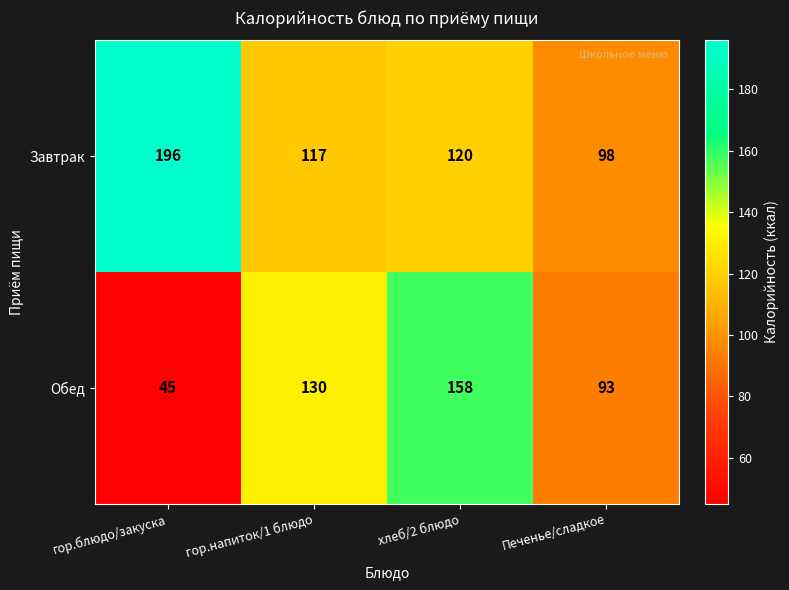

What is the average value of the Завтрак series?

133